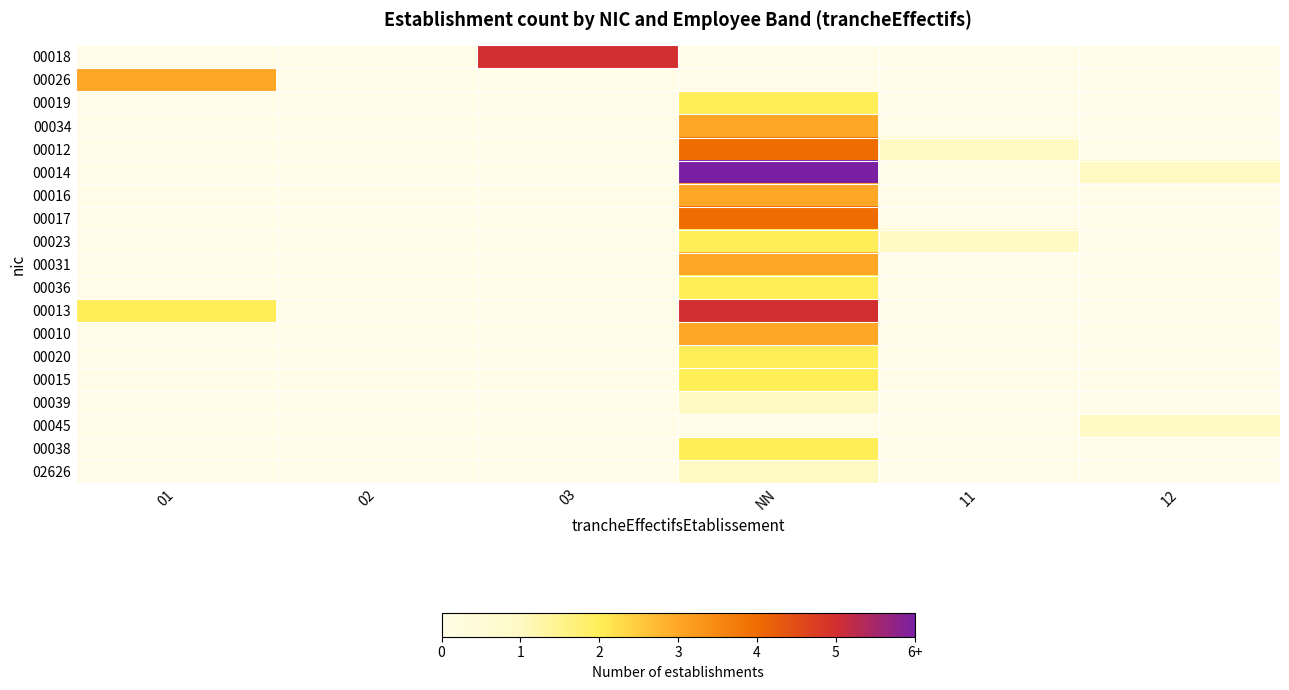

Reading left to right, list all the values displayed in this chart.

00018: 01=0	02=0	03=5	NN=0	11=0	12=0
00026: 01=3	02=0	03=0	NN=0	11=0	12=0
00019: 01=0	02=0	03=0	NN=2	11=0	12=0
00034: 01=0	02=0	03=0	NN=3	11=0	12=0
00012: 01=0	02=0	03=0	NN=4	11=1	12=0
00014: 01=0	02=0	03=0	NN=6	11=0	12=1
00016: 01=0	02=0	03=0	NN=3	11=0	12=0
00017: 01=0	02=0	03=0	NN=4	11=0	12=0
00023: 01=0	02=0	03=0	NN=2	11=1	12=0
00031: 01=0	02=0	03=0	NN=3	11=0	12=0
00036: 01=0	02=0	03=0	NN=2	11=0	12=0
00013: 01=2	02=0	03=0	NN=5	11=0	12=0
00010: 01=0	02=0	03=0	NN=3	11=0	12=0
00020: 01=0	02=0	03=0	NN=2	11=0	12=0
00015: 01=0	02=0	03=0	NN=2	11=0	12=0
00039: 01=0	02=0	03=0	NN=1	11=0	12=0
00045: 01=0	02=0	03=0	NN=0	11=0	12=1
00038: 01=0	02=0	03=0	NN=2	11=0	12=0
02626: 01=0	02=0	03=0	NN=1	11=0	12=0